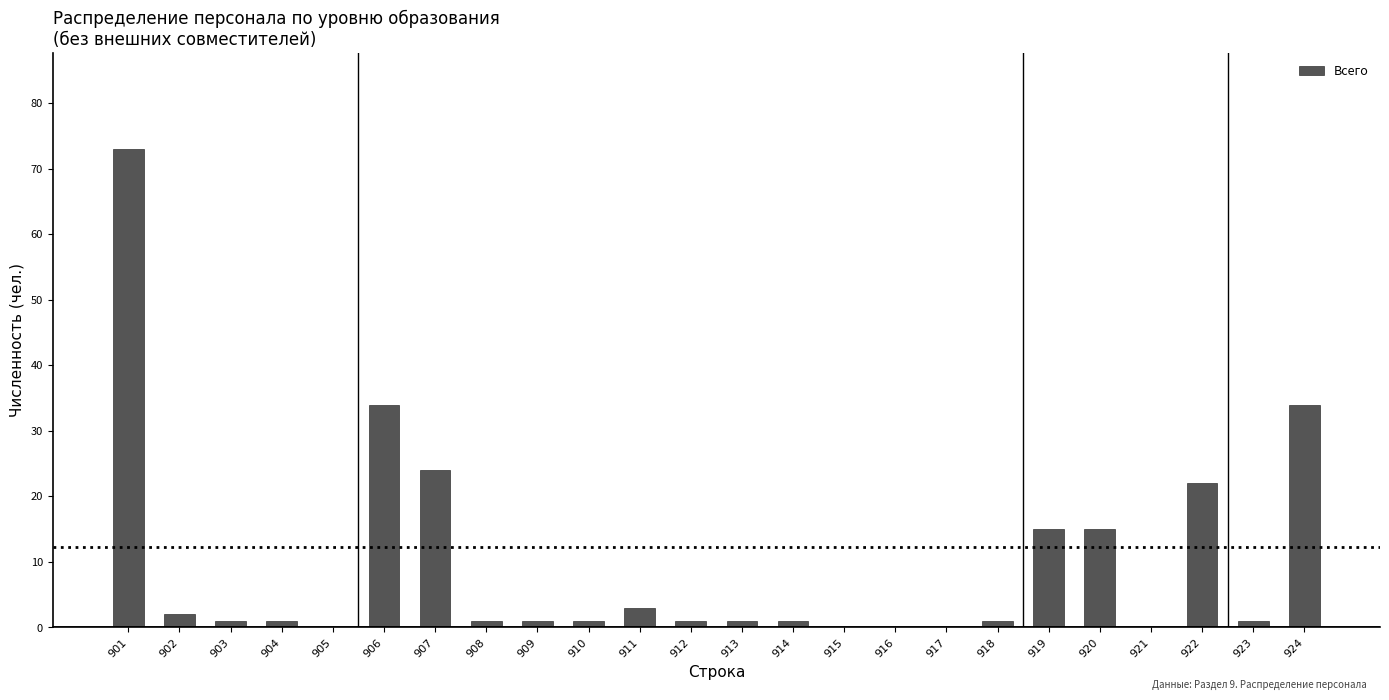

Reading left to right, transcribe all the data shown in this chart.

901=73	902=2	903=1	904=1	905=0	906=34	907=24	908=1	909=1	910=1	911=3	912=1	913=1	914=1	915=0	916=0	917=0	918=1	919=15	920=15	921=0	922=22	923=1	924=34